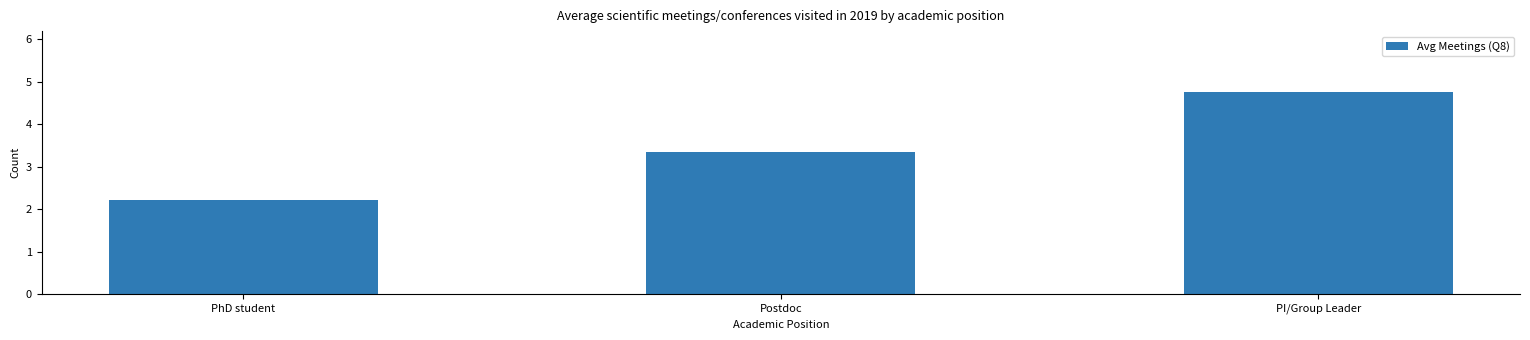

Is it true that the value at PI/Group Leader is 4.8?

True